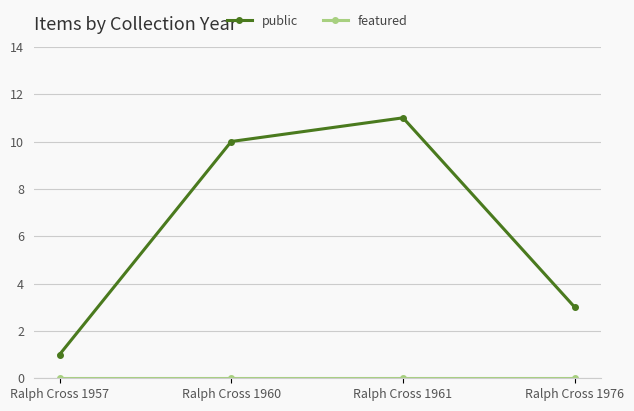

The value of public at Ralph Cross 1976 is 3. True or false?

True